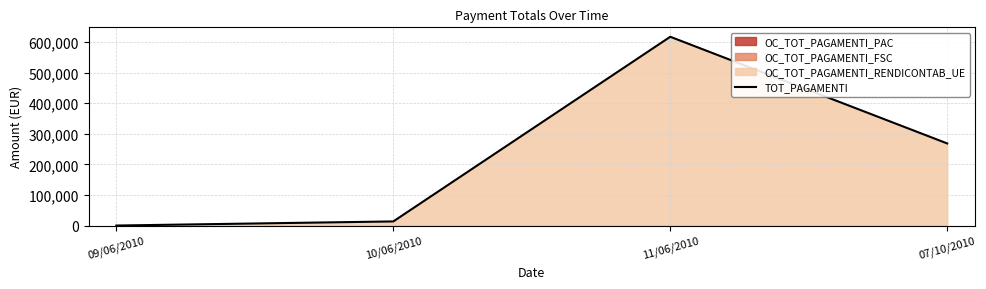

What is the label of the 1st point from the right?

07/10/2010